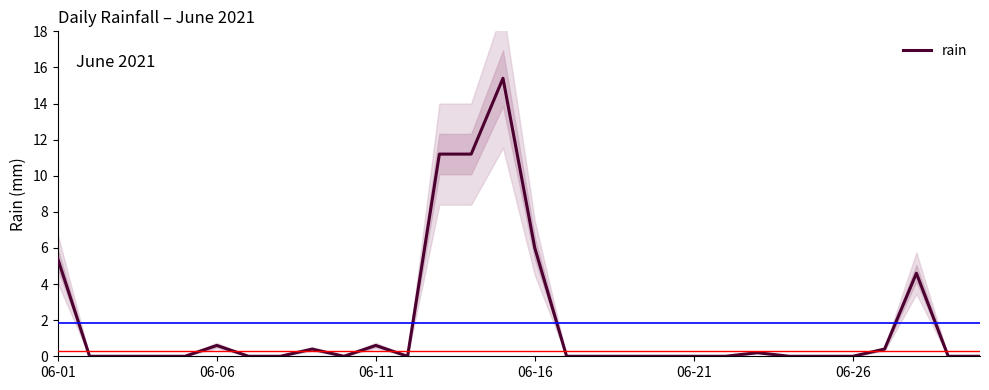

Reading left to right, list all the values displayed in this chart.

5.4	0.0	0.0	0.0	0.0	0.6	0.0	0.0	0.4	0.0	0.6	0.0	11.2	11.2	15.4	6.0	0.0	0.0	0.0	0.0	0.0	0.0	0.2	0.0	0.0	0.0	0.4	4.6	0.0	0.0